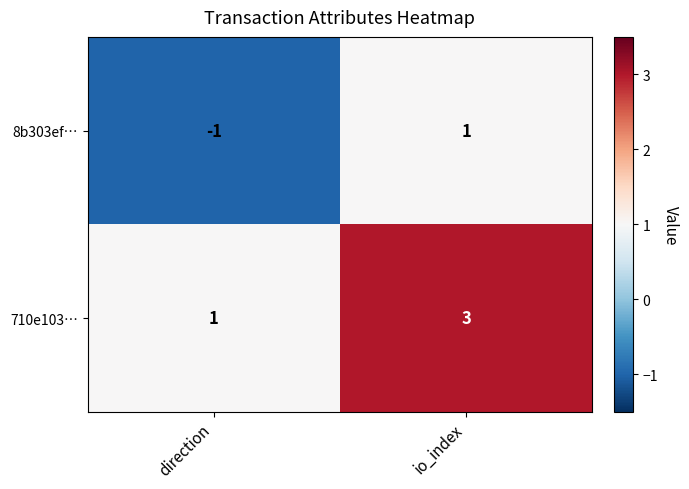

What is the minimum value shown in the chart?

-1